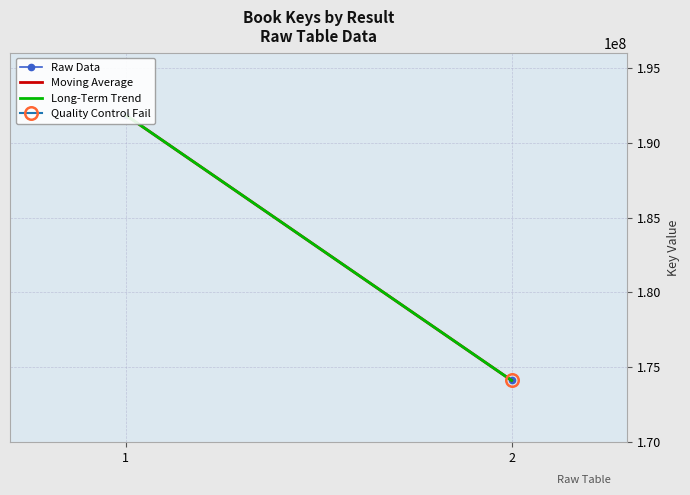

What is the approximate value of Long-Term Trend at 2?

174127640.0